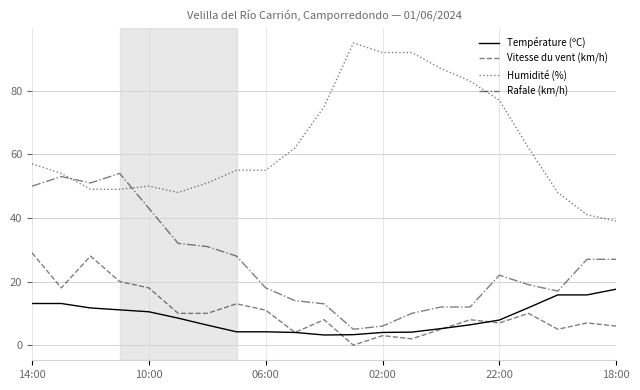

What is the difference between the maximum and minimum values in the Vitesse du vent (km/h) series?

29.0